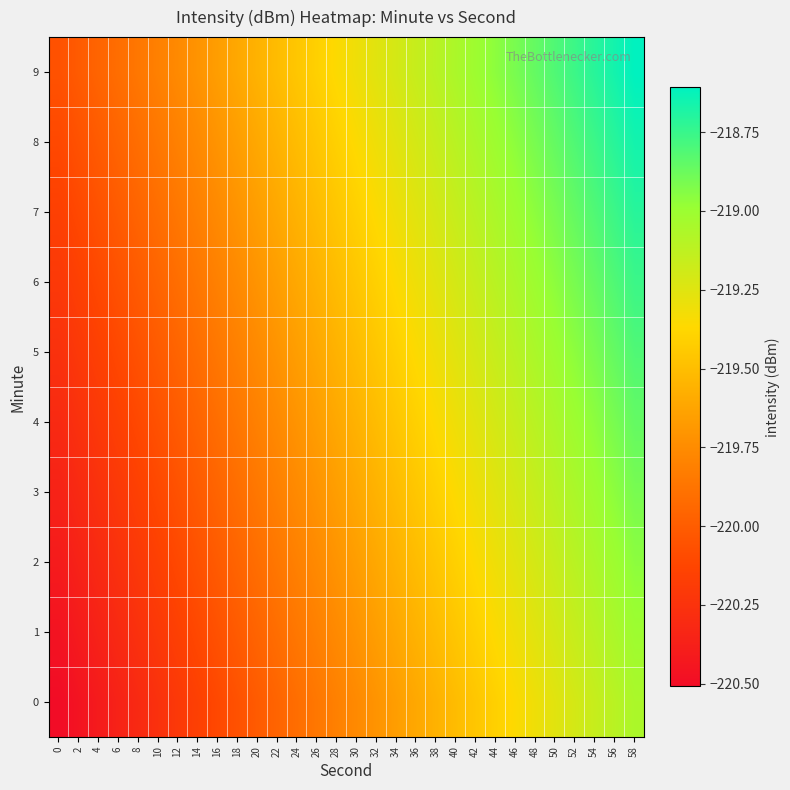

What is the minimum value shown in the chart?

-220.5